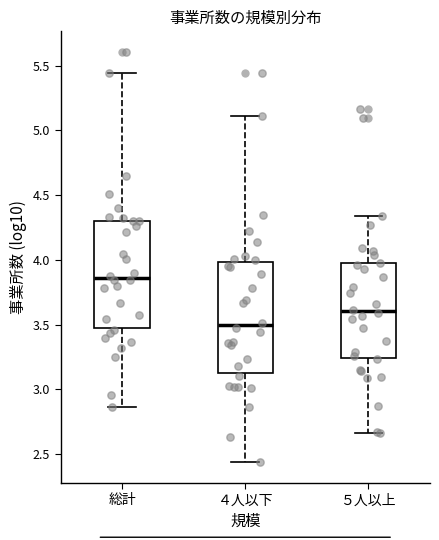

Reading left to right, read every box against the y-axis: the position of its median line, the range the box covers, and the ends of its whiskers. The values are not printed on the chart, so give them approximately, as read against the axis.

総計: median 3.85, box 3.50 to 4.30, whiskers 2.85 to 5.45
４人以下: median 3.50, box 3.10 to 4.00, whiskers 2.45 to 5.10
５人以上: median 3.60, box 3.25 to 3.95, whiskers 2.65 to 4.35